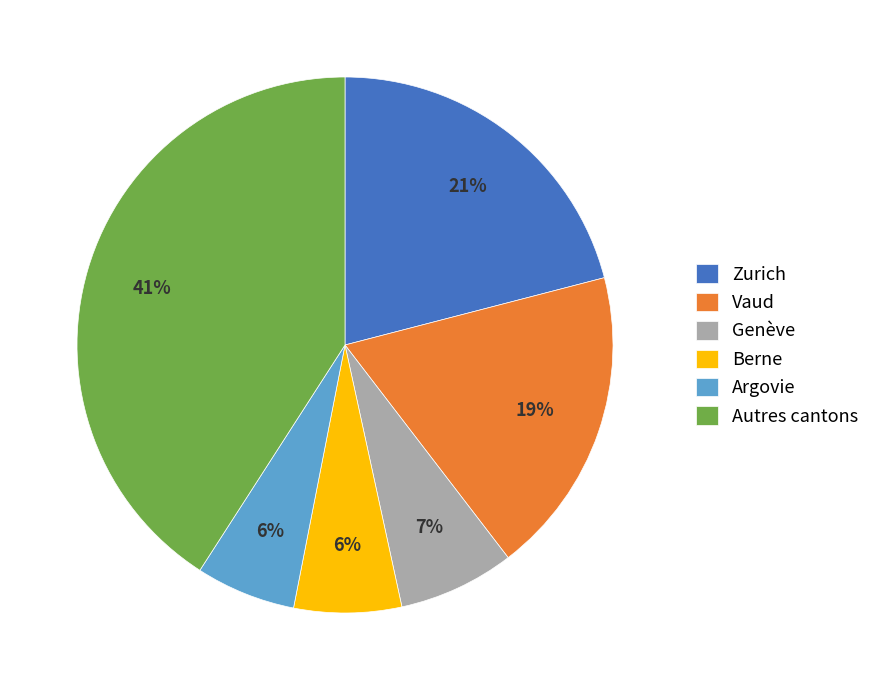

What is the largest slice in the pie chart?

Autres cantons